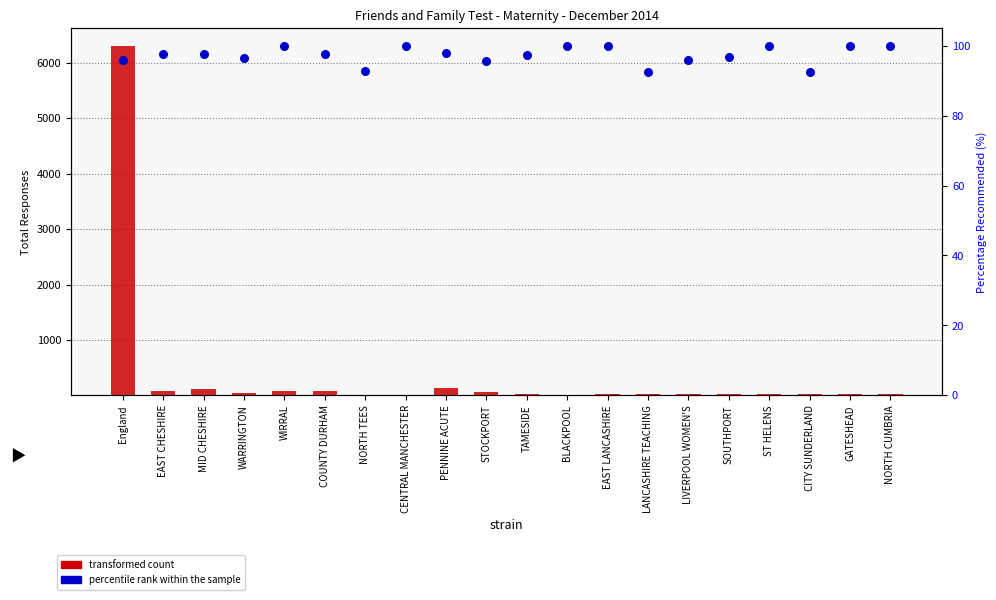

What is the total value across all series at NORTH TEES?

107.9